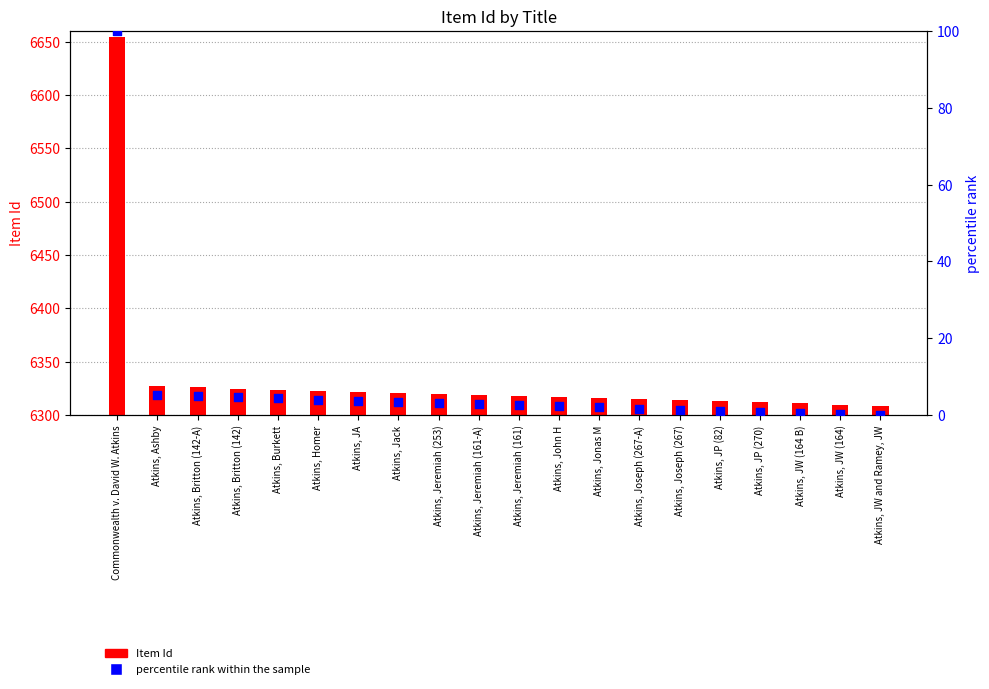

Which series reaches the maximum Y coordinate?

Item Id